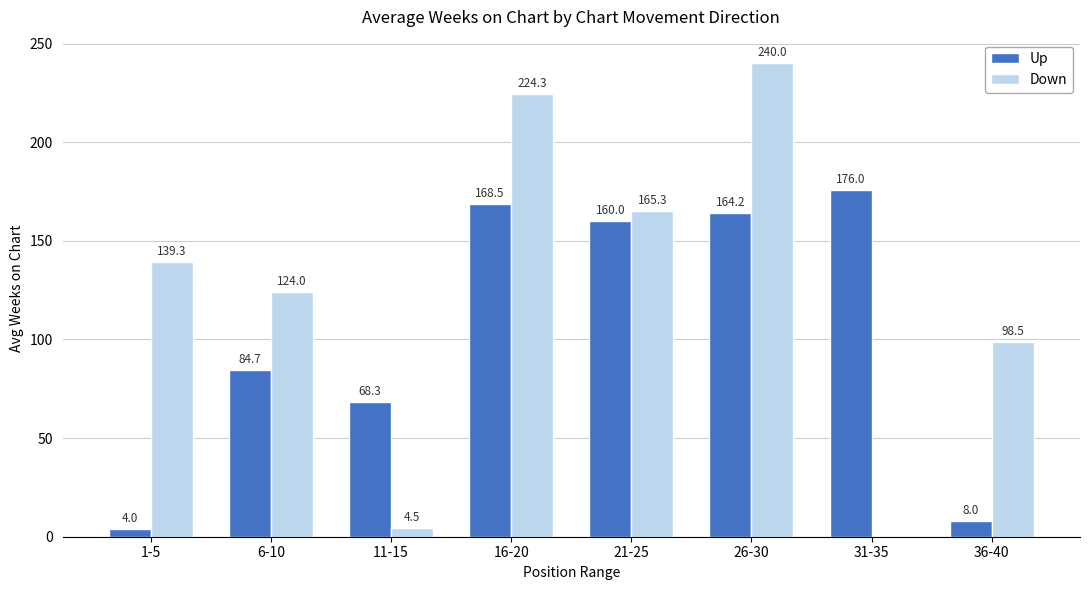

What is the sum of all Up values?

833.7